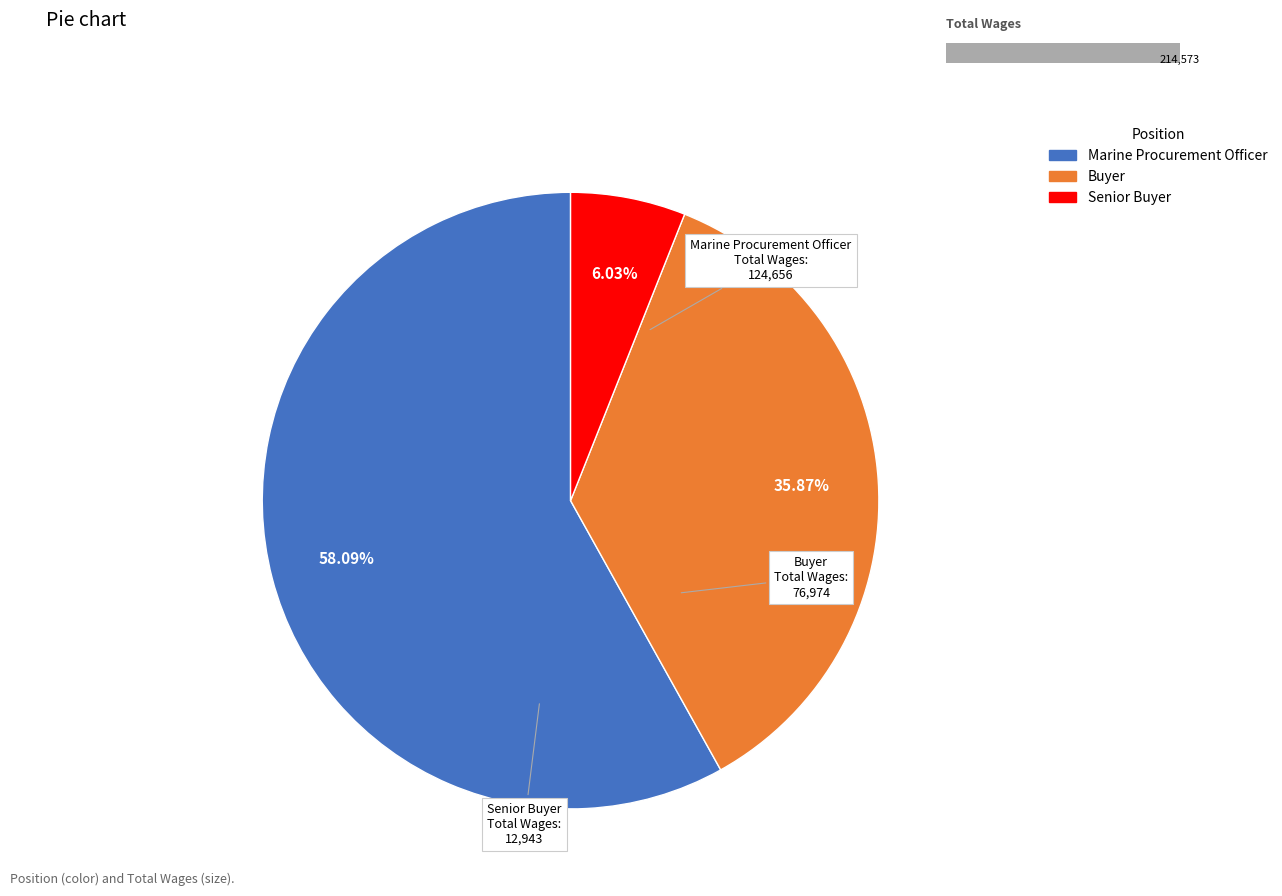

The Senior Buyer slice represents 14% of the pie. True or false?

False